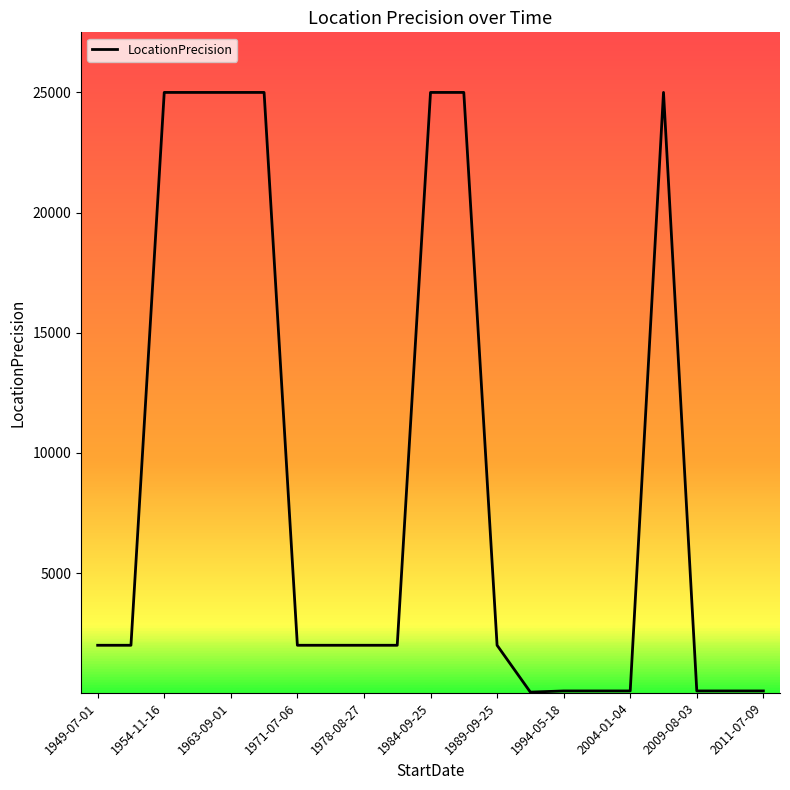

What is the greatest value displayed?

25000